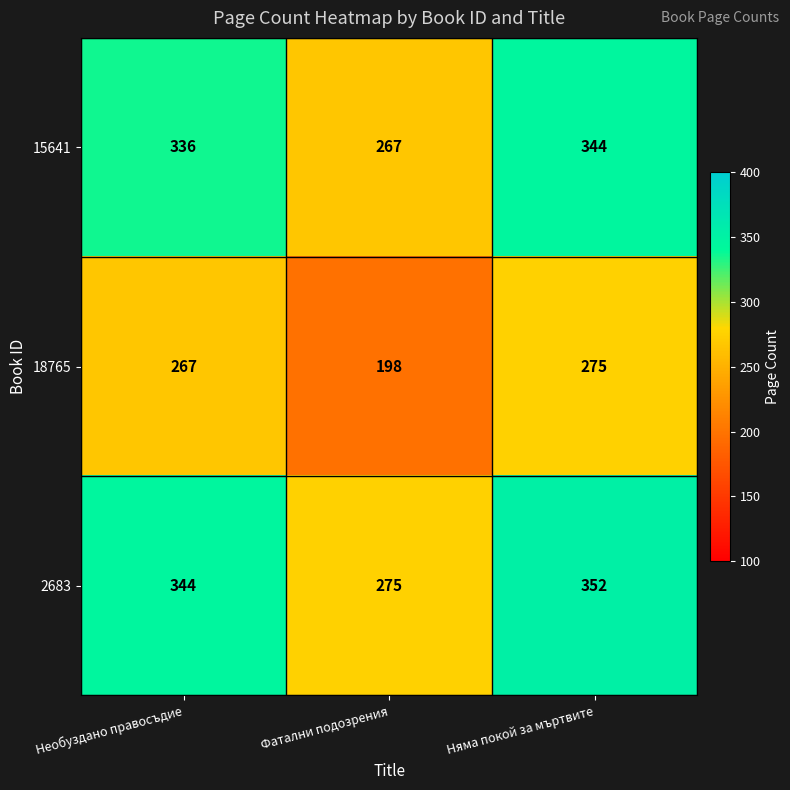

Where is 18765 nearest to the value 236?

Необуздано правосъдие